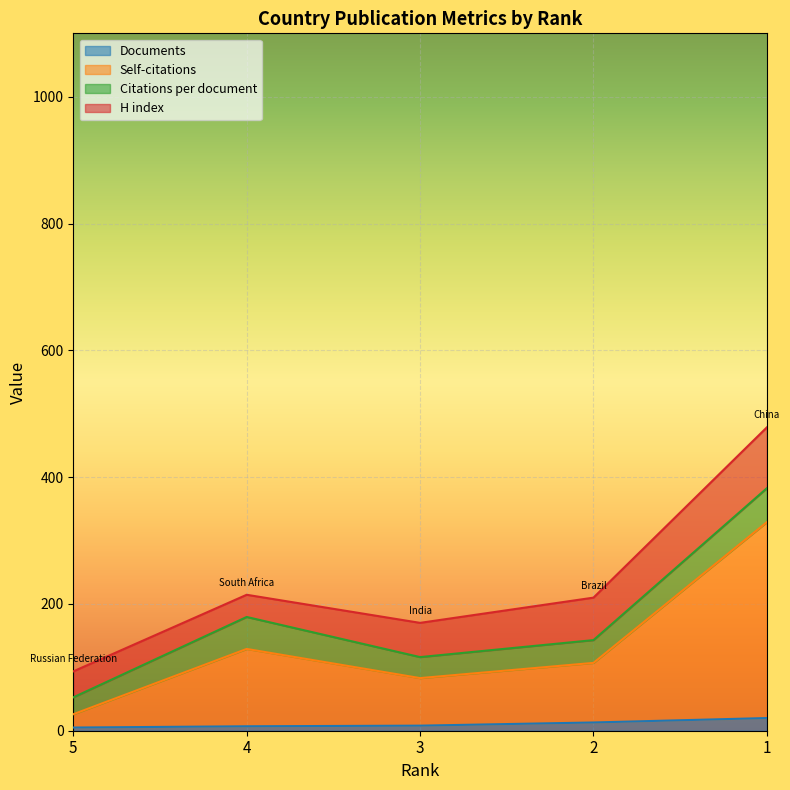

Which category has the lowest value in the Documents series?

5